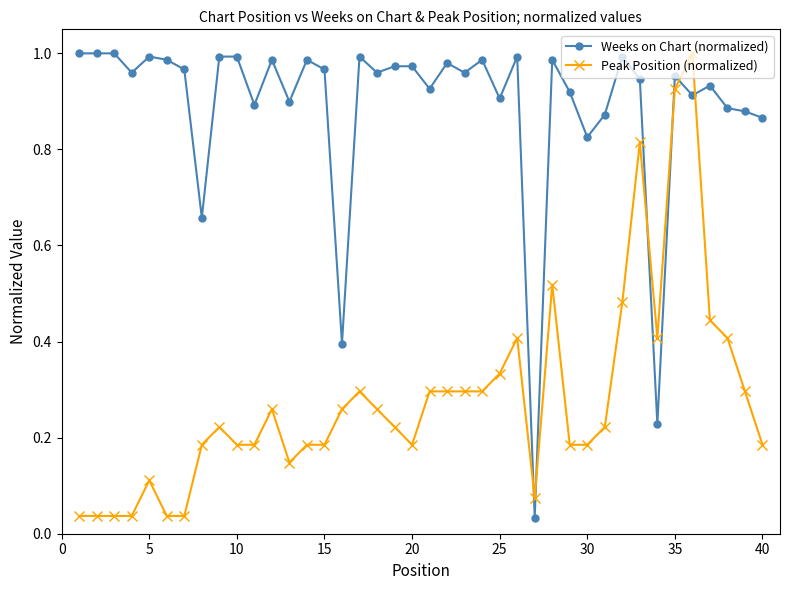

Which series has the largest total across all categories?

Weeks on Chart (normalized)